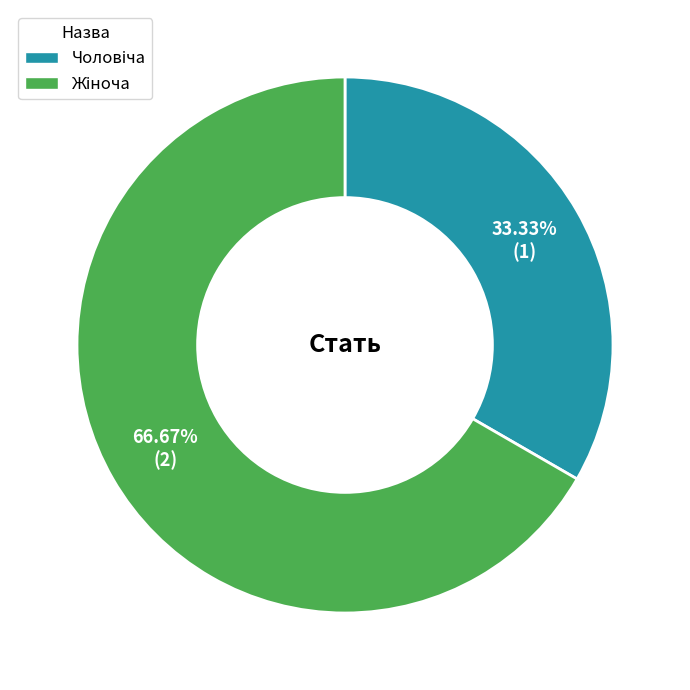

Does any single category account for the majority?

Yes